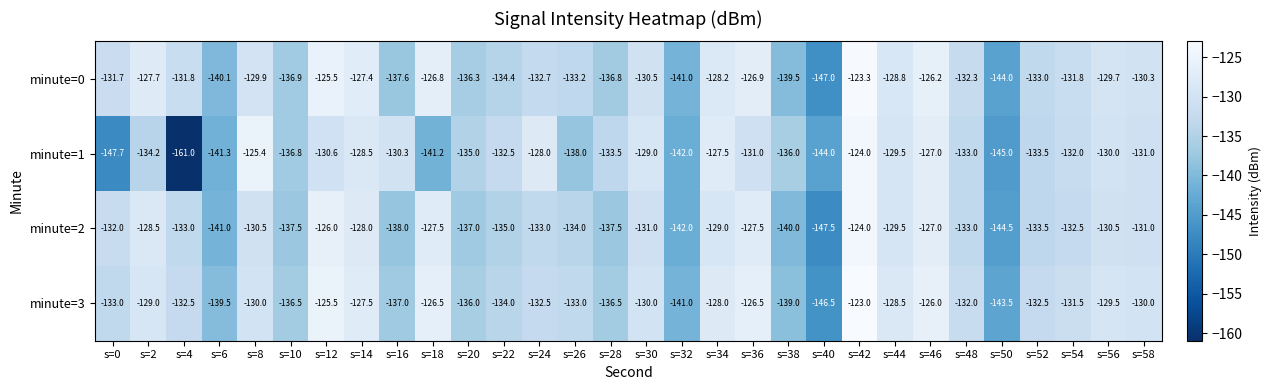

Rank the series at s=54 from highest to lowest value.

minute=3, minute=0, minute=1, minute=2